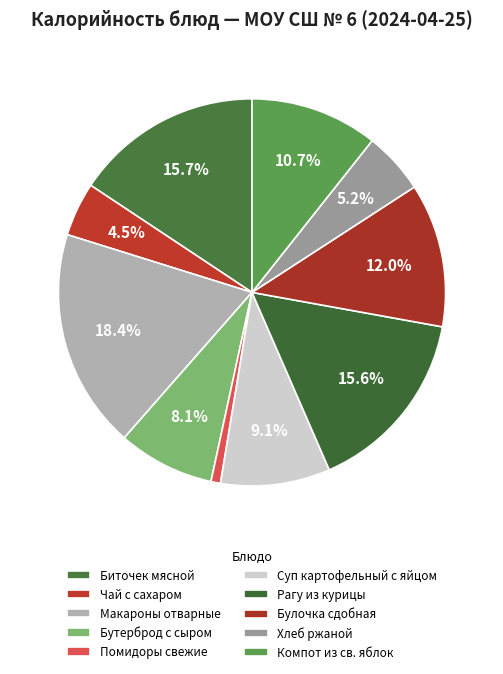

Count the number of slices in the pie.

10